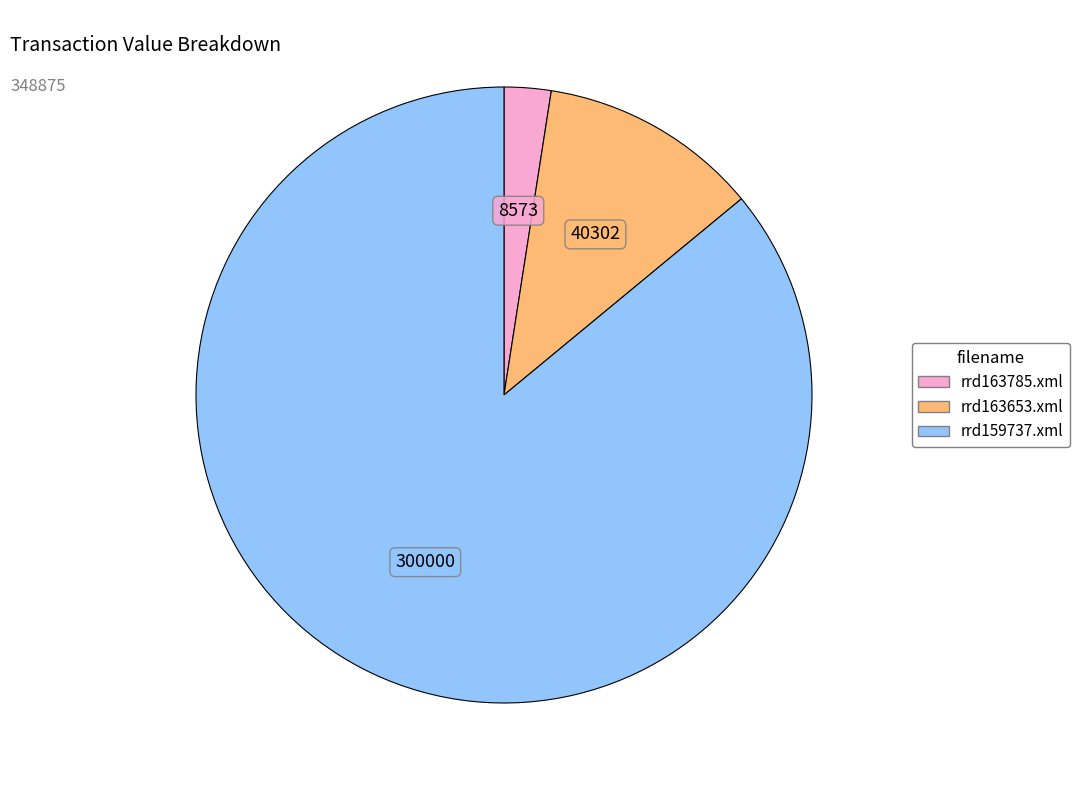

Which category has the biggest portion of the pie?

rrd159737.xml